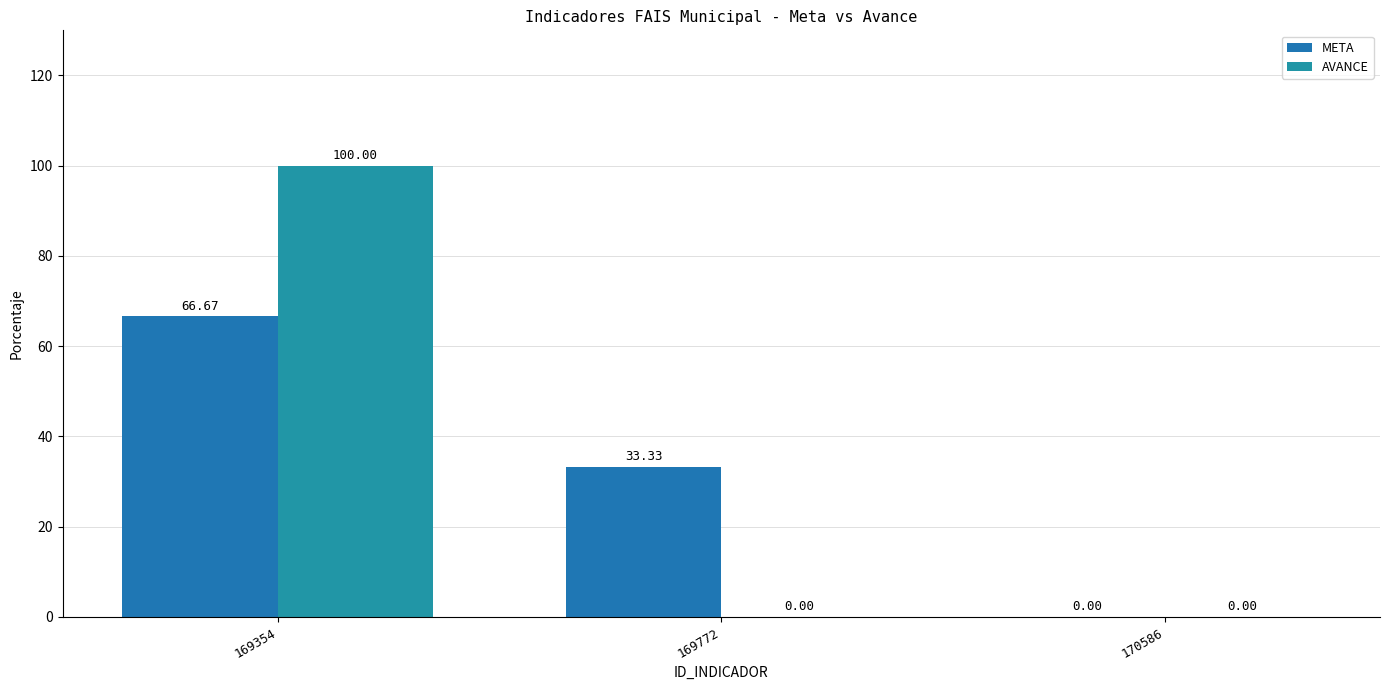

Are the bars horizontal?

No